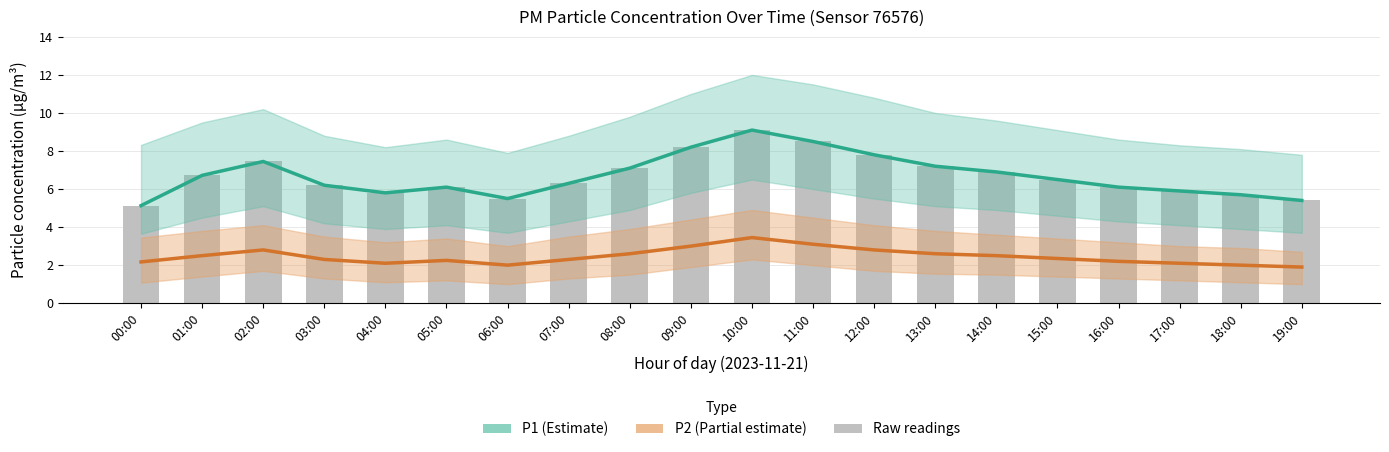

Reading right to left, extract all data points from this chart.

P1: 19:00=5.4	18:00=5.7	17:00=5.9	16:00=6.1	15:00=6.5	14:00=6.9	13:00=7.2	12:00=7.8	11:00=8.5	10:00=9.1	09:00=8.2	08:00=7.1	07:00=6.3	06:00=5.5	05:00=6.1	04:00=5.8	03:00=6.2	02:00=7.5	01:00=6.7	00:00=5.1
P2: 19:00=1.9	18:00=2.0	17:00=2.1	16:00=2.2	15:00=2.4	14:00=2.5	13:00=2.6	12:00=2.8	11:00=3.1	10:00=3.5	09:00=3.0	08:00=2.6	07:00=2.3	06:00=2.0	05:00=2.2	04:00=2.1	03:00=2.3	02:00=2.8	01:00=2.5	00:00=2.2